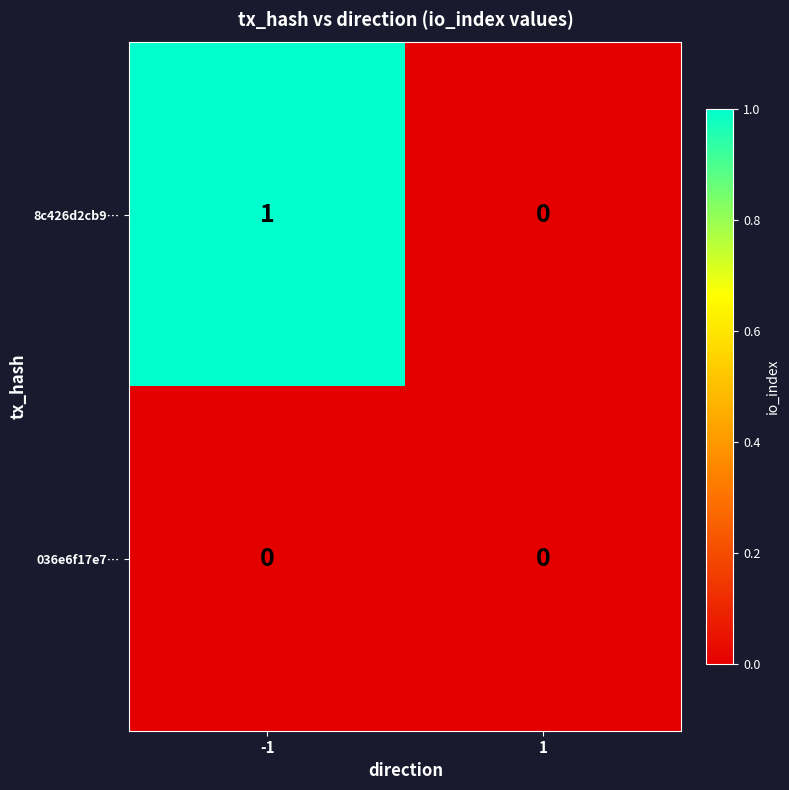

Between -1 and 1, which series saw the biggest shift?

8c426d2cb9…